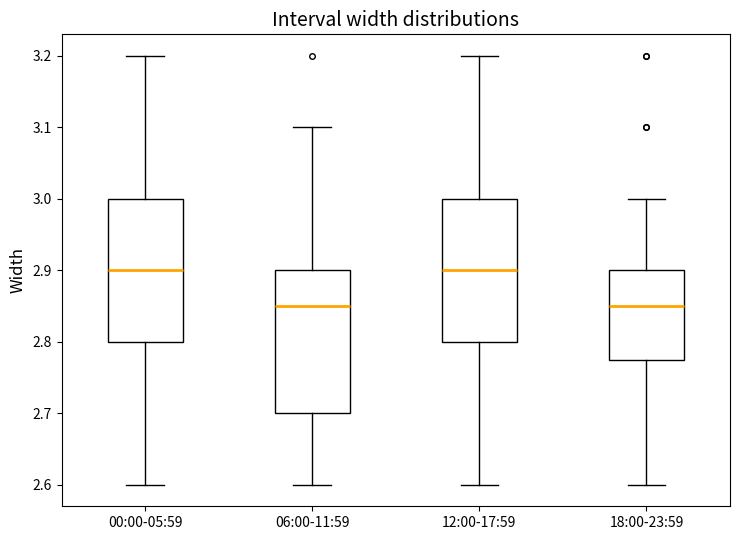

Reading left to right, read every box against the y-axis: the position of its median line, the range the box covers, and the ends of its whiskers. The values are not printed on the chart, so give them approximately, as read against the axis.

00:00-05:59: median 2.90, box 2.80 to 3.00, whiskers 2.60 to 3.20
06:00-11:59: median 2.85, box 2.70 to 2.90, whiskers 2.60 to 3.10
12:00-17:59: median 2.90, box 2.80 to 3.00, whiskers 2.60 to 3.20
18:00-23:59: median 2.85, box 2.78 to 2.90, whiskers 2.60 to 3.00